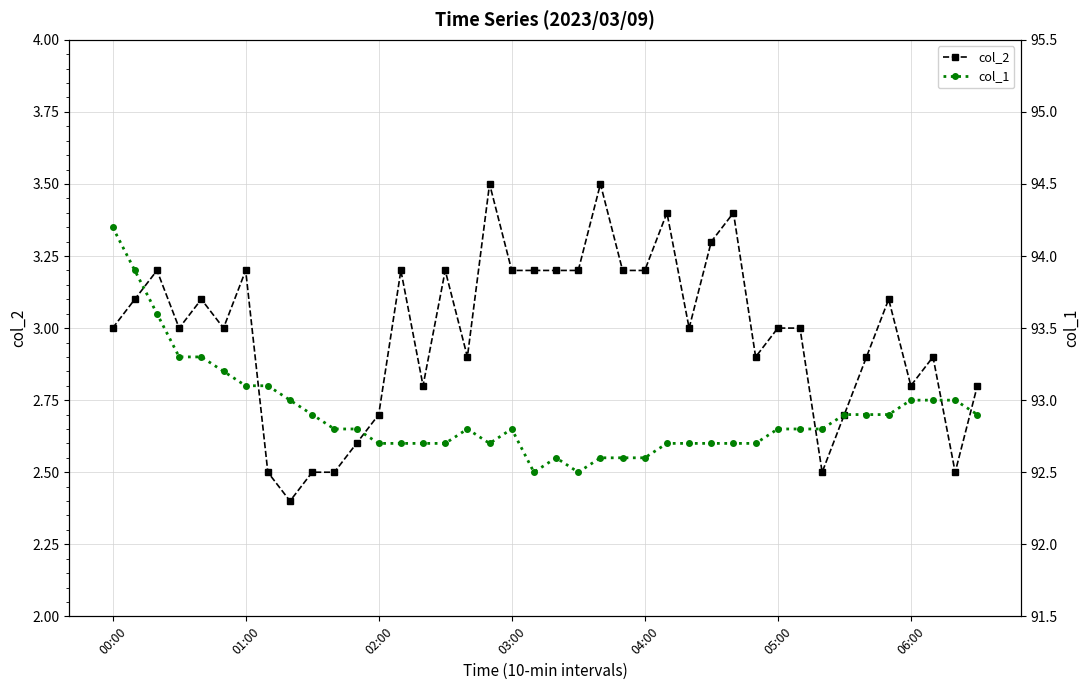

True or false: col_2 and col_1 intersect in this chart.

False